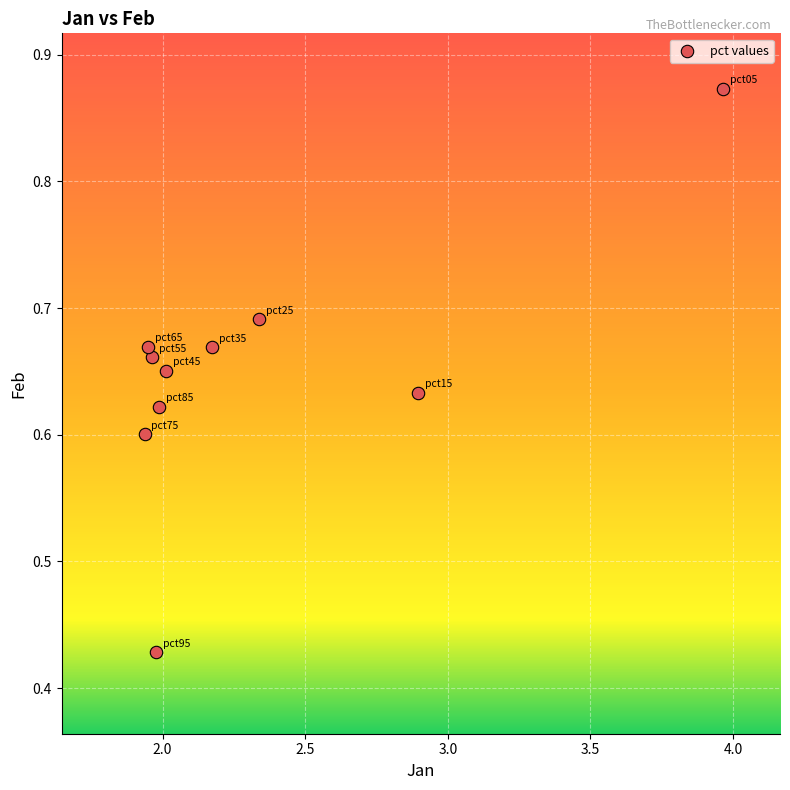

What is the average X value?

2.3